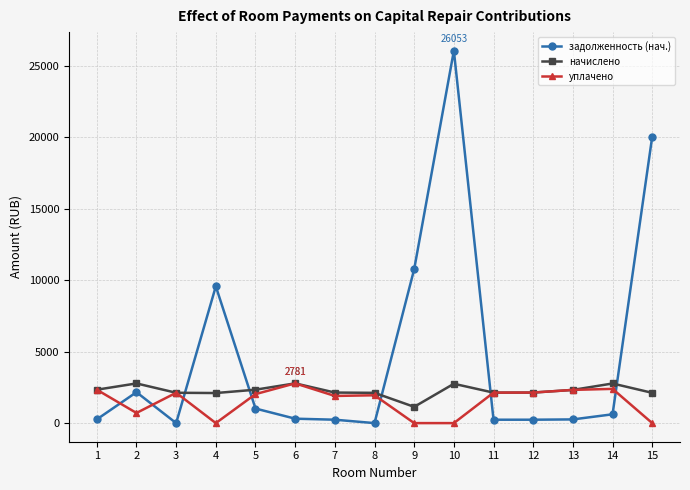

Between 8 and 13, which series saw the biggest shift?

уплачено